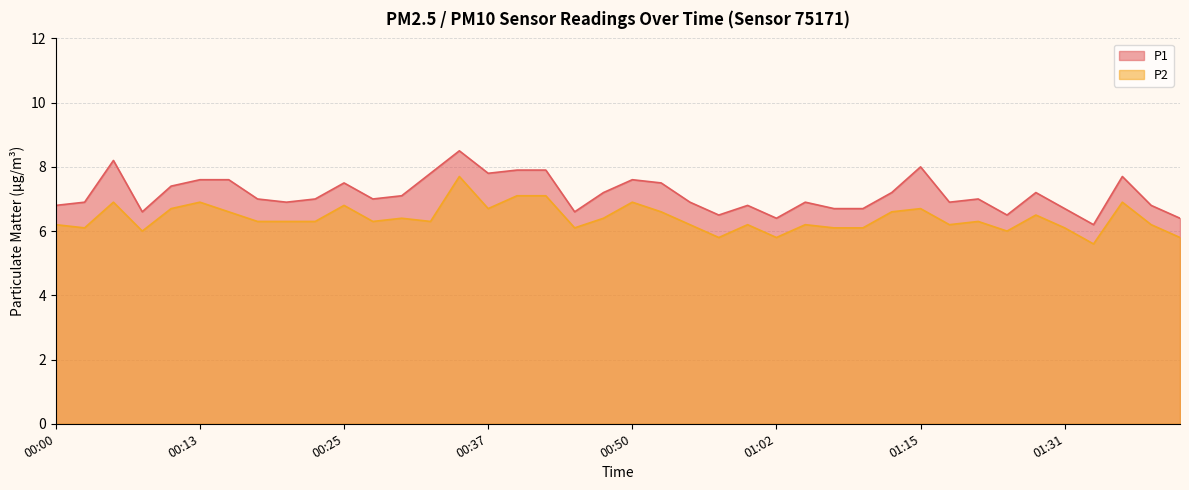

What are all the series names shown in the legend?

P1, P2